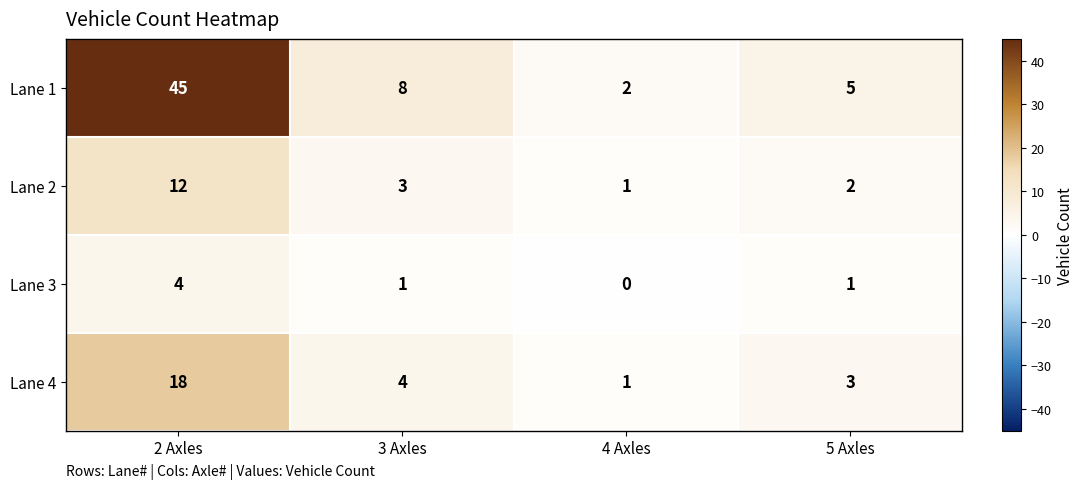

What is the sum of all Lane 3 values?

6